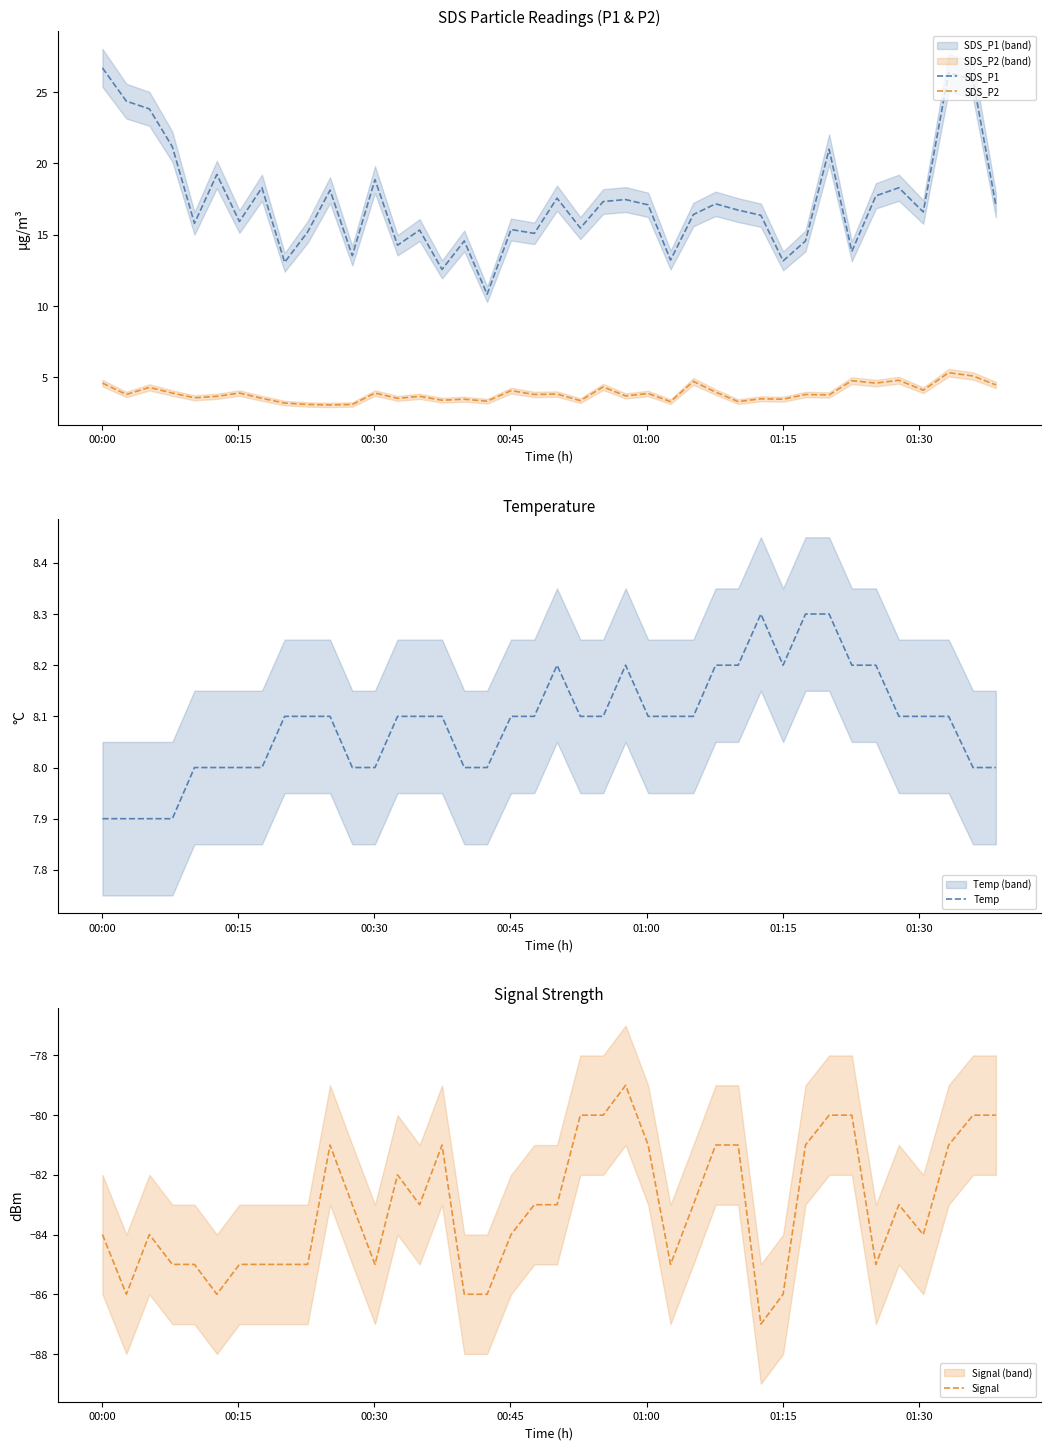

What is the minimum value for SDS_P2?

3.1